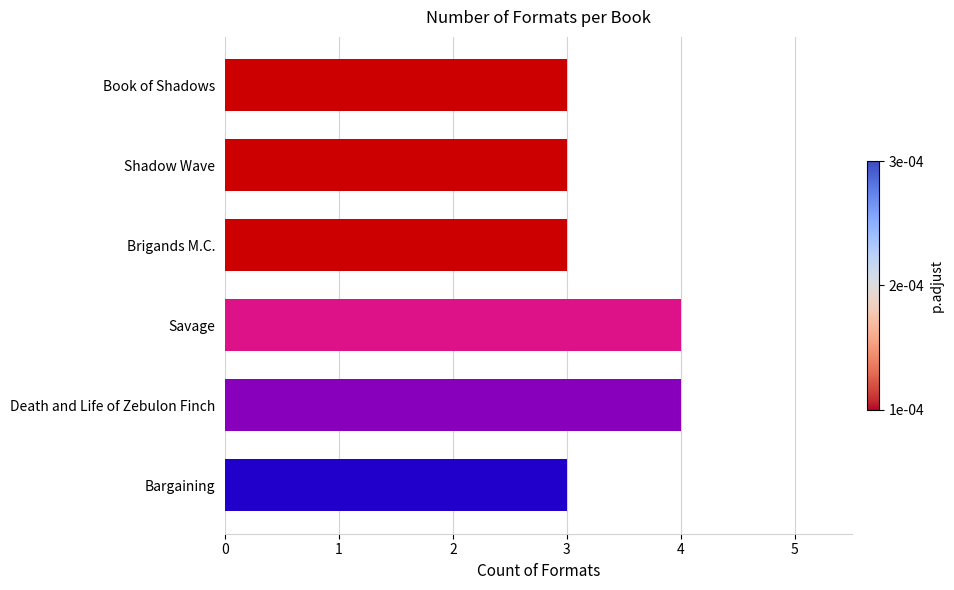

Reading top to bottom, what are all the values shown in this chart?

Book of Shadows=3	Shadow Wave=3	Brigands M.C.=3	Savage=4	Death and Life of Zebulon Finch=4	Bargaining=3